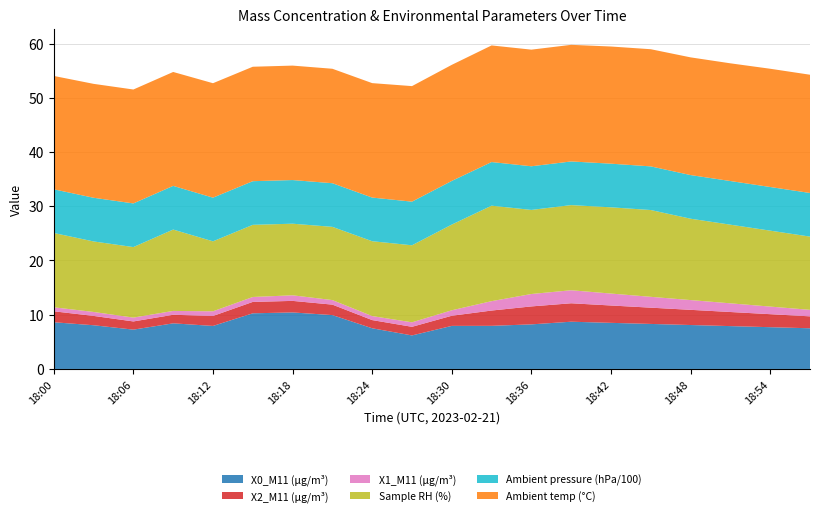

Reading right to left, list all the values displayed in this chart.

X0_M11 (μg/m³): 7.5	7.7	7.9	8.1	8.3	8.5	8.7	8.2	8.0	7.9	6.2	7.5	9.9	10.4	10.3	7.9	8.4	7.2	8.1	8.6
X2_M11 (μg/m³): 2.2	2.4	2.6	2.8	3.0	3.2	3.4	3.3	2.8	1.9	1.6	1.5	1.9	2.1	2.1	1.8	1.6	1.5	1.7	2.0
X1_M11 (μg/m³): 1.2	1.4	1.6	1.8	2.0	2.2	2.4	2.3	1.7	1.0	0.8	0.7	0.8	1.0	0.9	0.9	0.7	0.7	0.7	0.7
Sample RH (%): 13.5	14.0	14.5	15.0	16.0	15.9	15.7	15.5	17.6	15.8	14.2	13.8	13.5	13.2	13.3	12.9	15.0	13.0	13.0	13.7
Ambient pressure (hPa/100): 8.0	8.0	8.0	8.0	8.0	8.0	8.0	8.0	8.0	8.0	8.0	8.0	8.0	8.0	8.0	8.1	8.1	8.0	8.1	8.1
Ambient temp (°C): 21.8	21.8	21.7	21.7	21.6	21.6	21.5	21.5	21.5	21.4	21.3	21.1	21.1	21.1	21.1	21.1	21.0	21.0	21.0	20.9